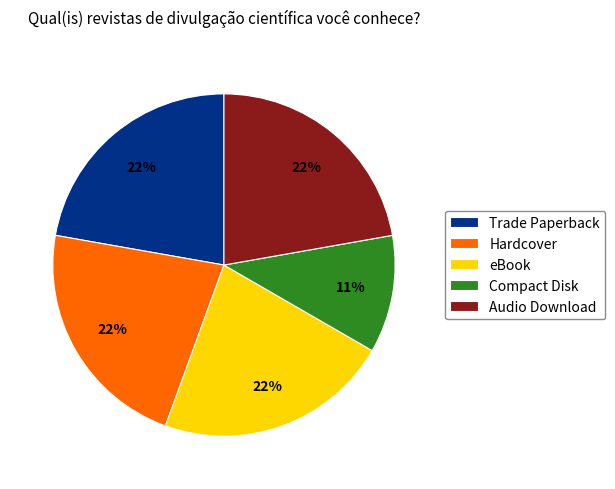

Does Trade Paperback represent more than half of the total?

No